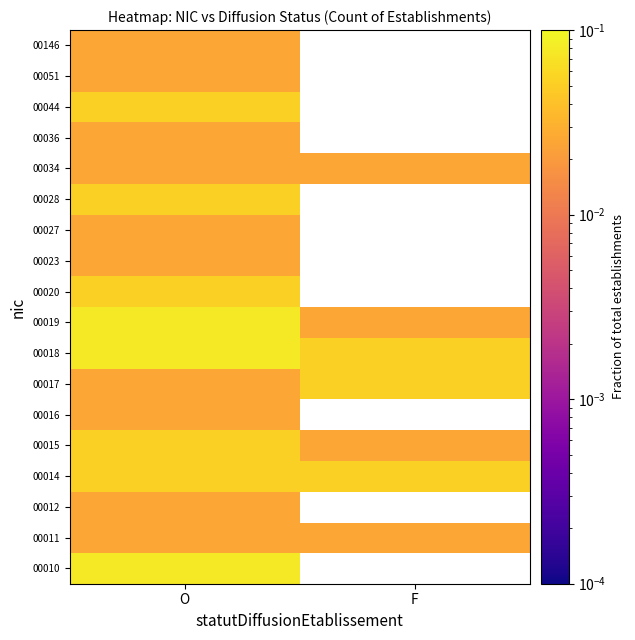

Which series changed the most between O and F?

00019